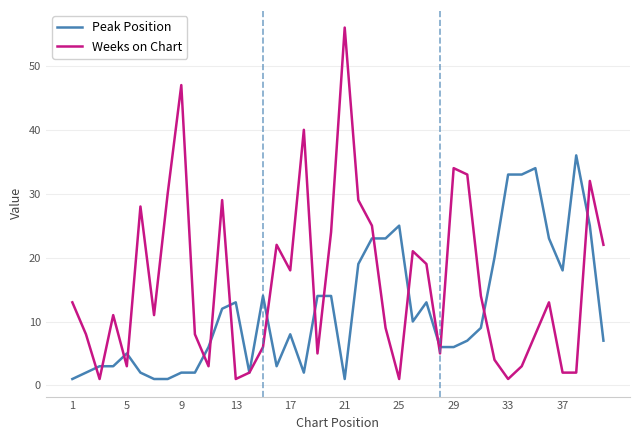

What is the highest value of the Weeks on Chart series?

56